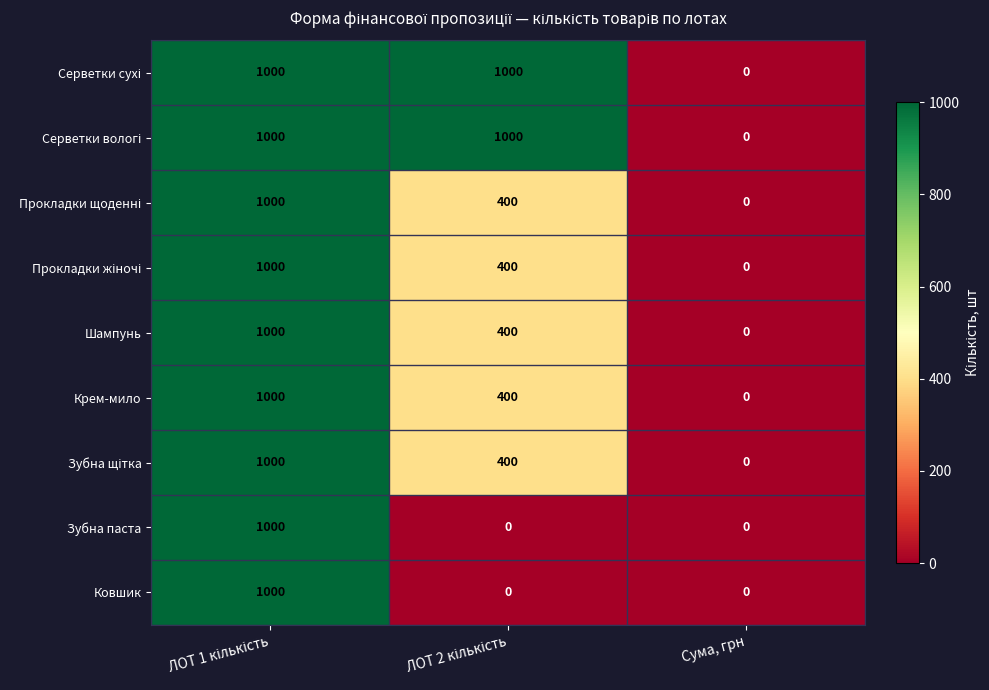

Count the Зубна паста values in the range 0 to 1000.

3